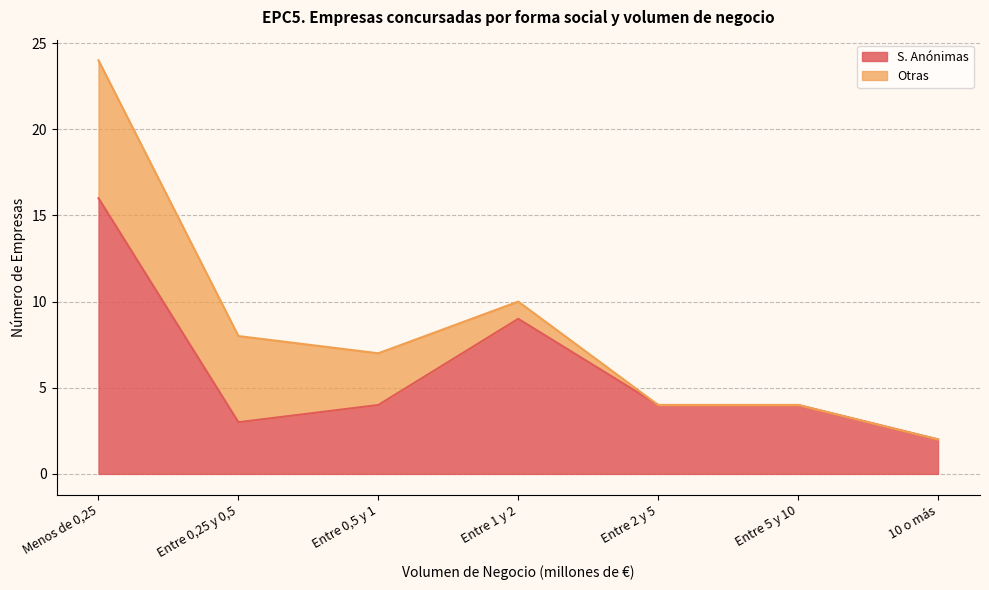

True or false: the data has more than 2 interior local peaks.

False